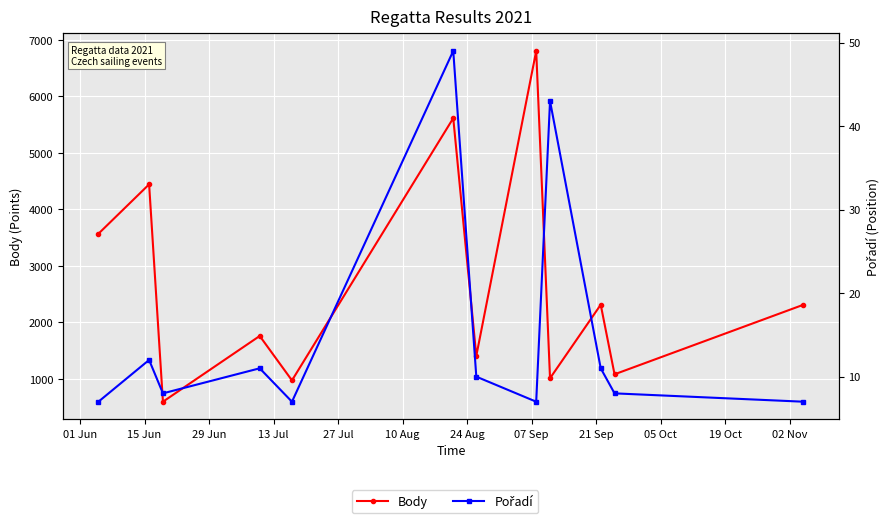

Which category has the lowest value across all series?

01 Jun